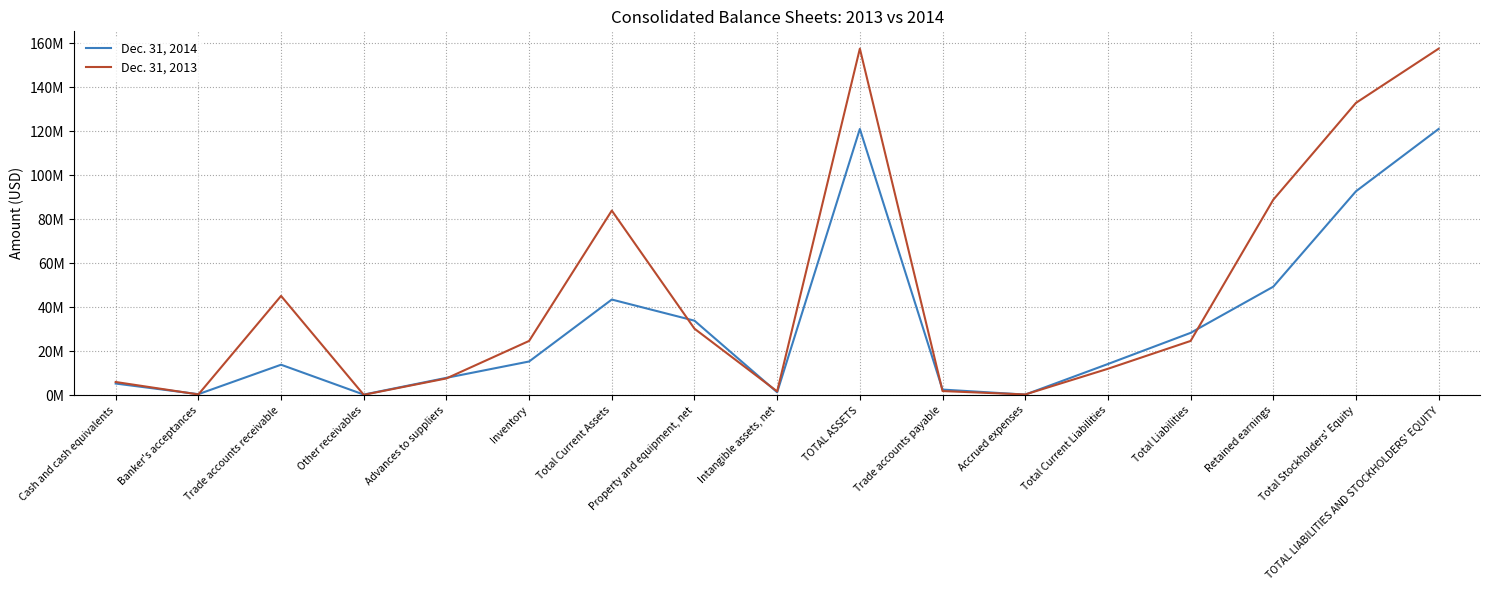

Which series has the largest range (max minus min)?

Dec. 31, 2013